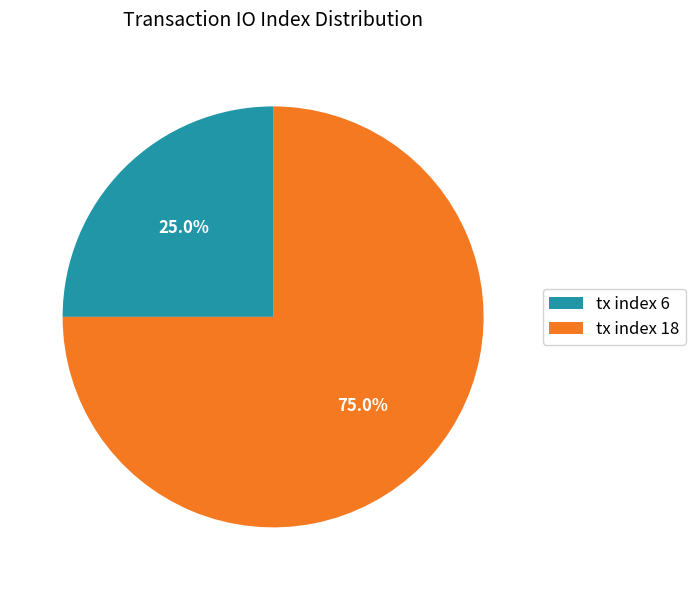

To the nearest percent, what portion does tx index 18 represent?

75%